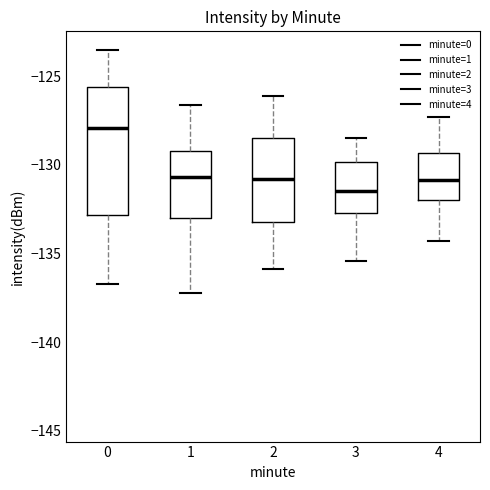

Reading left to right, transcribe this box plot: for each box, give where its median line is, the range the box spans, and where its two whiskers end, as read against the y-axis. The values are not printed on the chart, so give them approximately, as read against the axis.

0: median -128.0, box -133.0 to -125.5, whiskers -136.5 to -123.5
1: median -130.5, box -133.0 to -129.0, whiskers -137.5 to -126.5
2: median -131.0, box -133.0 to -128.5, whiskers -136.0 to -126.0
3: median -131.5, box -132.5 to -130.0, whiskers -135.5 to -128.5
4: median -131.0, box -132.0 to -129.5, whiskers -134.5 to -127.5